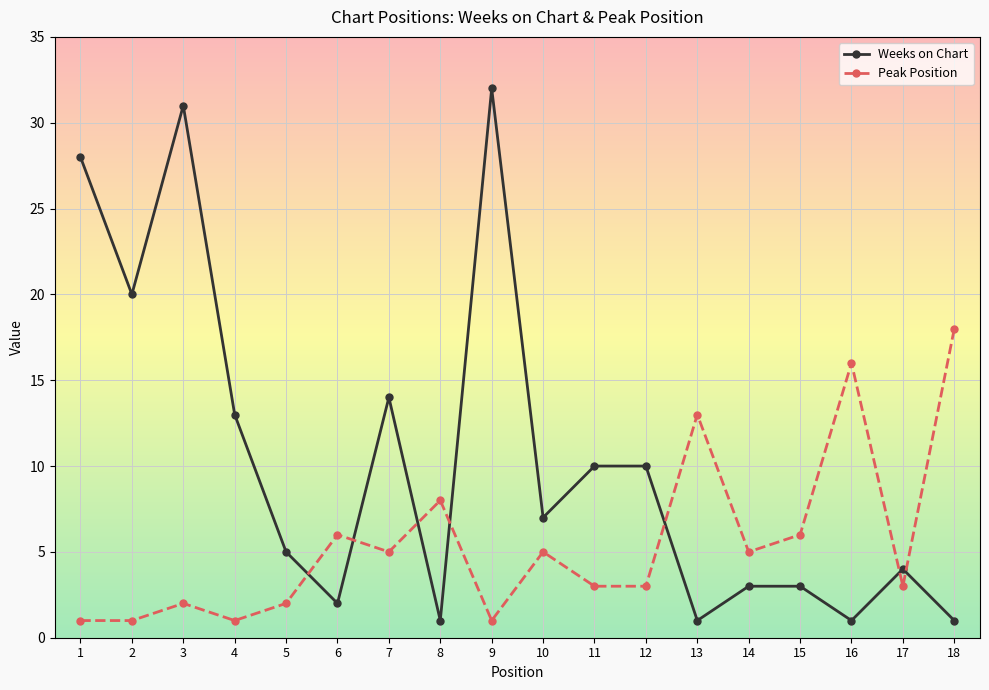

Reading left to right, what are all the values shown in this chart?

Weeks on Chart: 1=28	2=20	3=31	4=13	5=5	6=2	7=14	8=1	9=32	10=7	11=10	12=10	13=1	14=3	15=3	16=1	17=4	18=1
Peak Position: 1=1	2=1	3=2	4=1	5=2	6=6	7=5	8=8	9=1	10=5	11=3	12=3	13=13	14=5	15=6	16=16	17=3	18=18